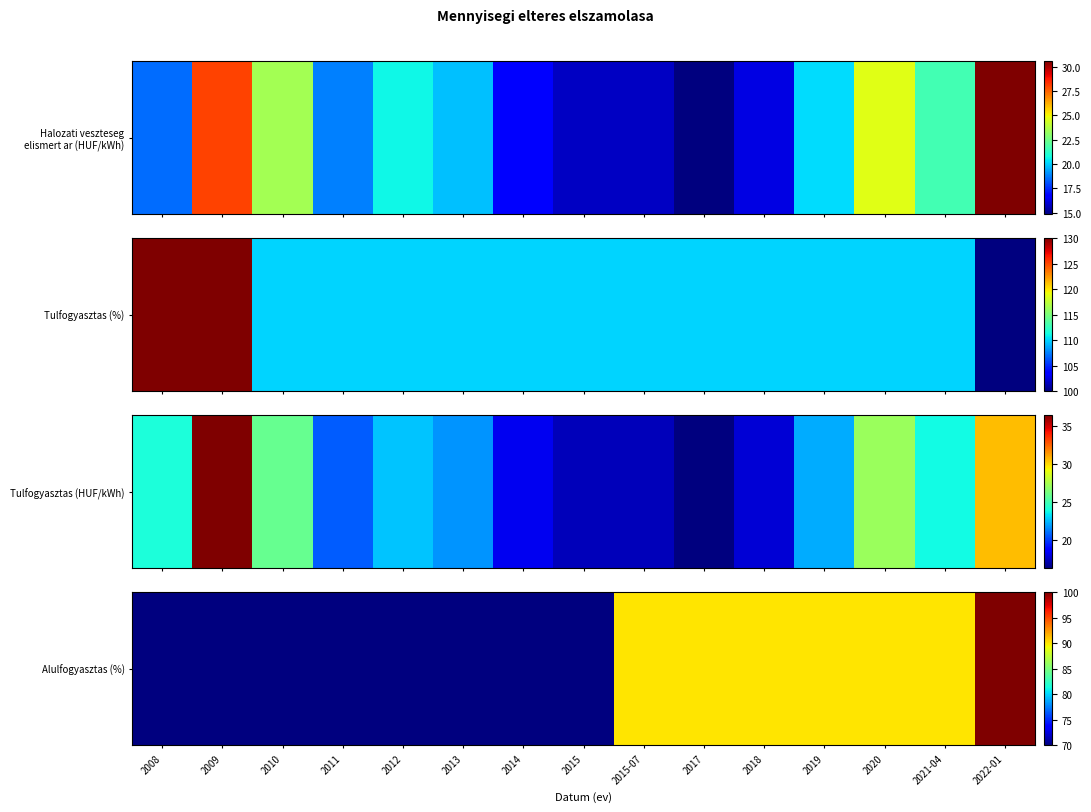

Count the values in the range 70 to 90.

14